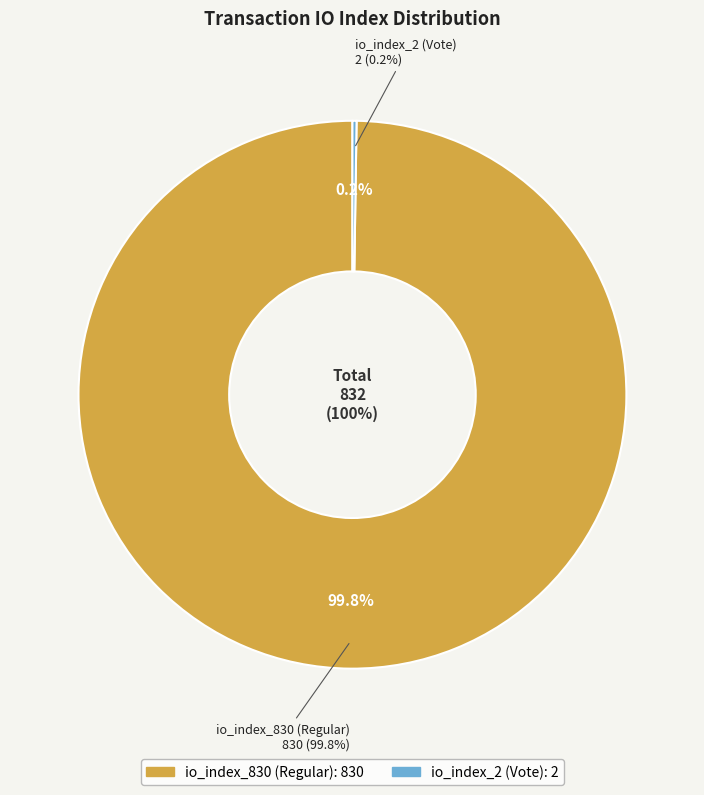

Count the number of slices in the pie.

2